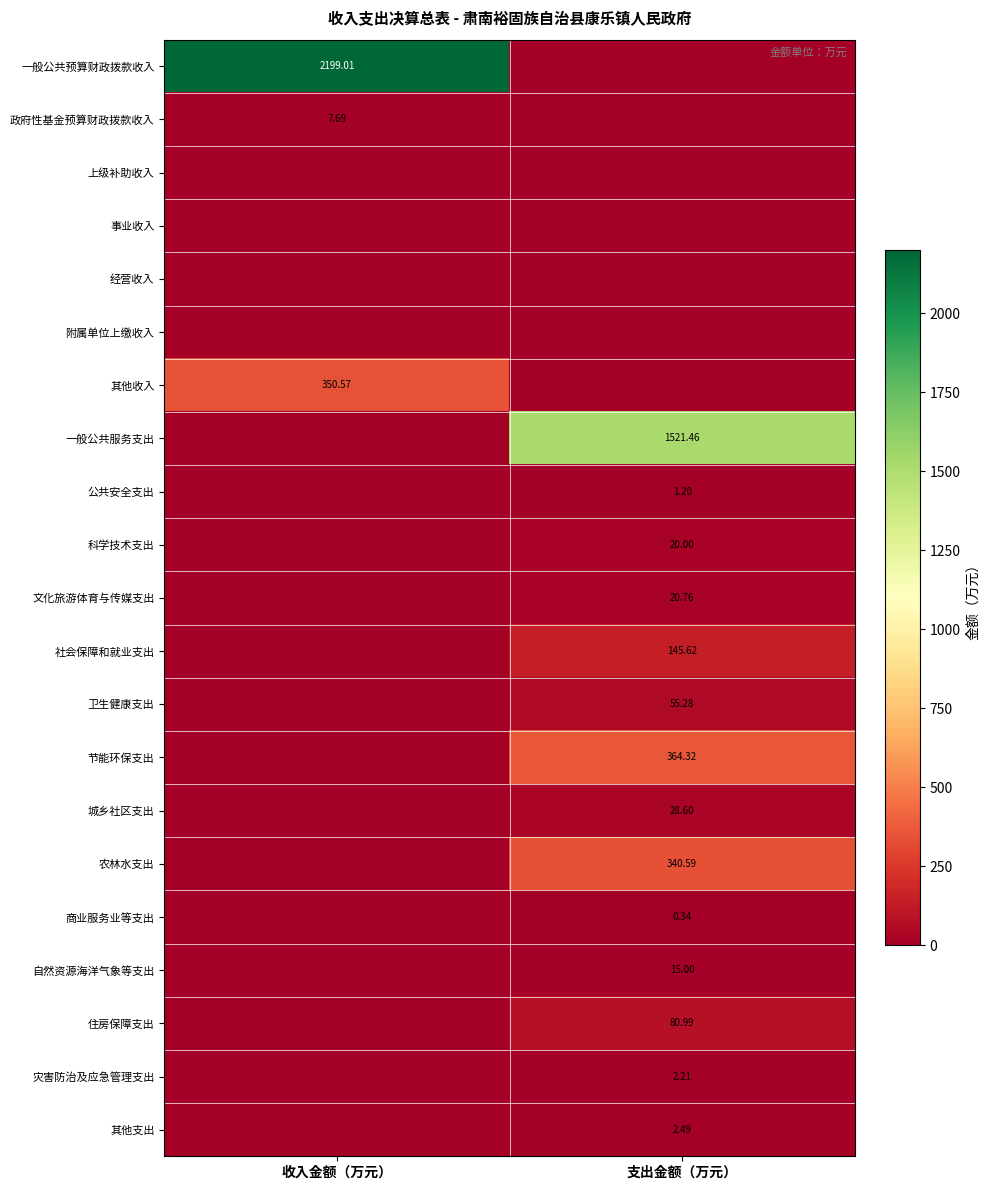

Is the value of 住房保障支出 at 支出金额（万元） greater than the value of 一般公共预算财政拨款收入 at 收入金额（万元）?

No